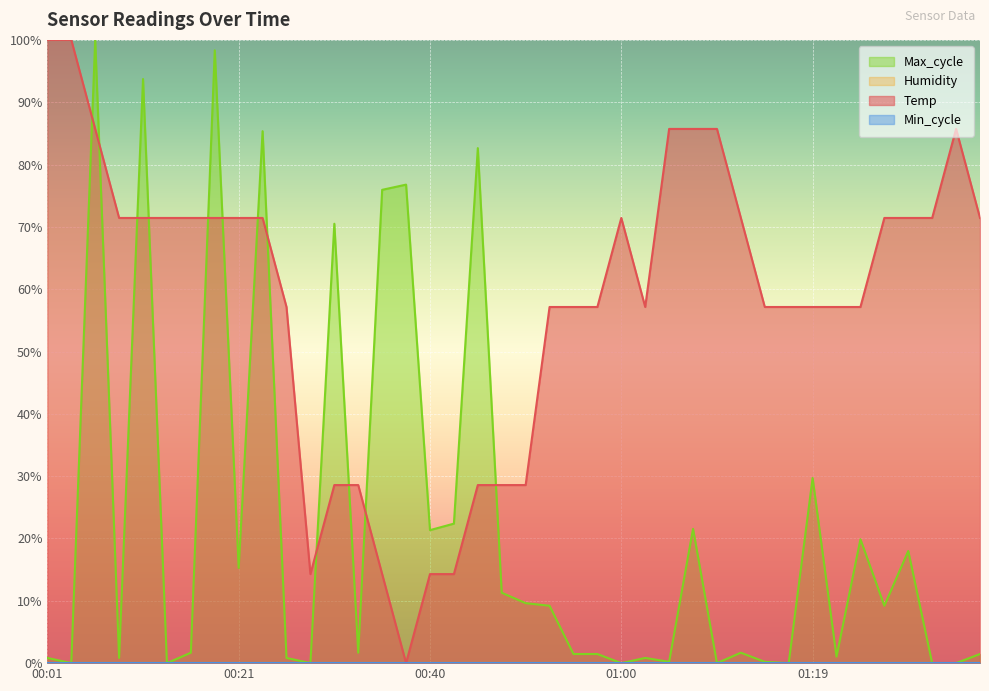

True or false: Max_cycle and Temp cross at least once.

True